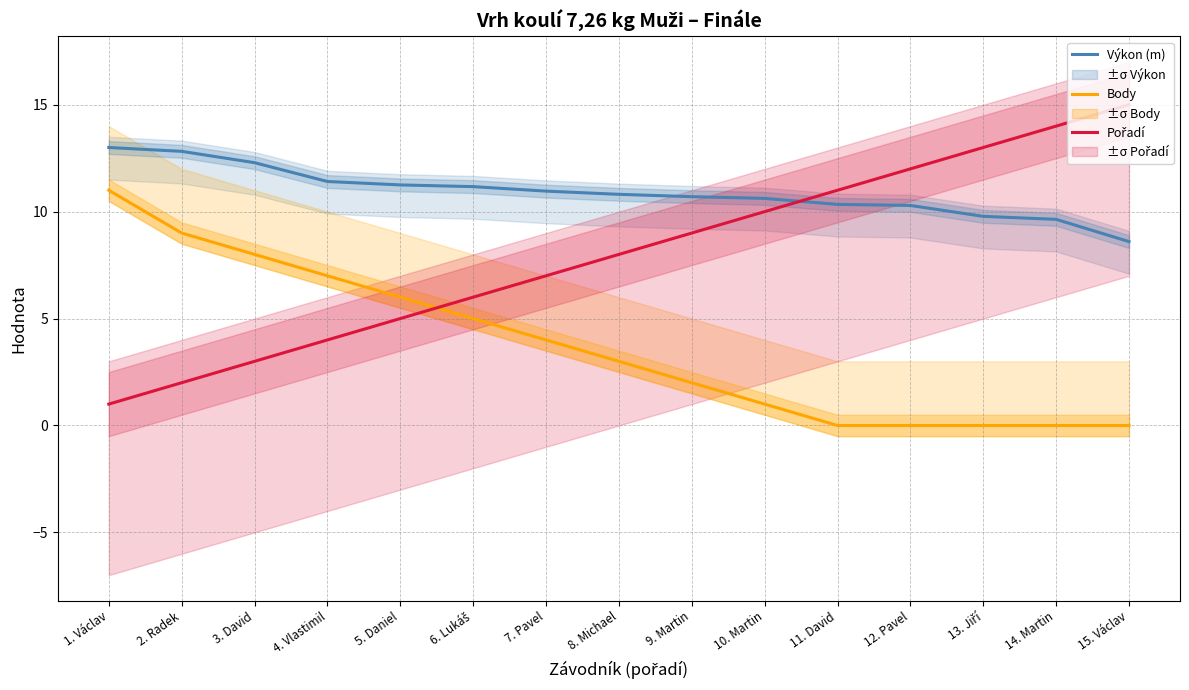

What is the difference between the maximum and second lowest values in the Body series?

11.0